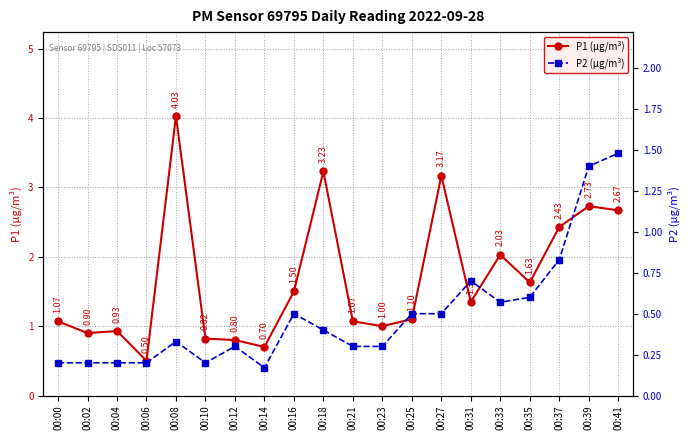

Is it true that P1 (µg/m³) equals 2.7 at 00:41?

True